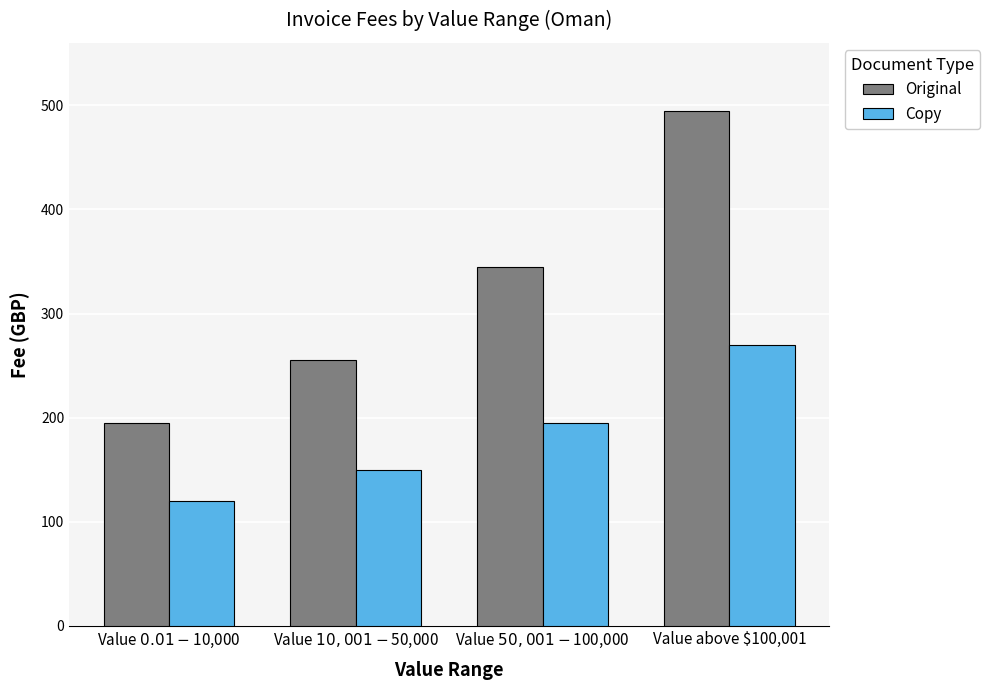

At which category is the sum across all series the highest?

Value above $100,001